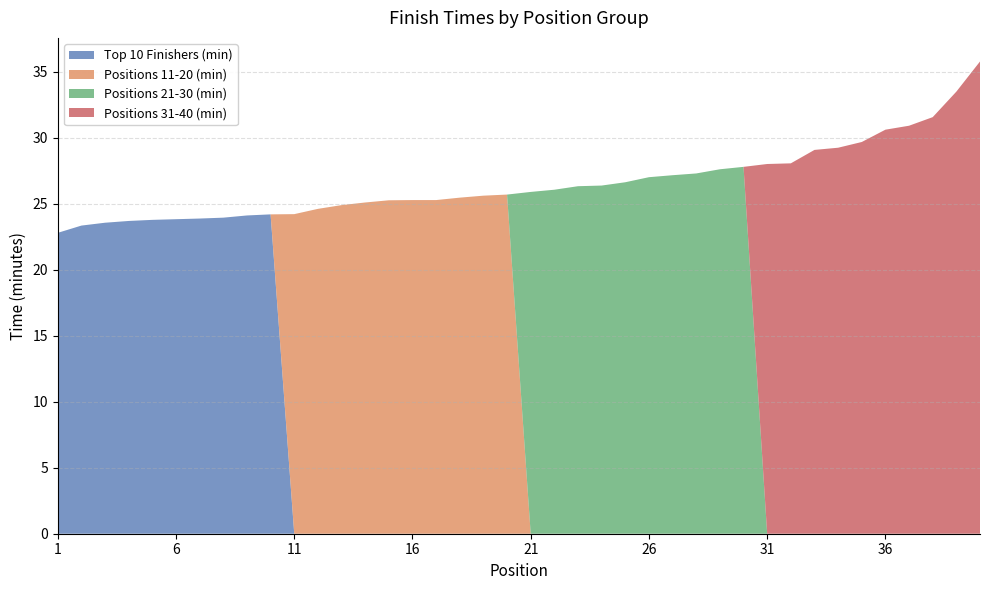

Reading right to left, what are all the values shown in this chart?

Top 10 Finishers (min): 24.2	24.1	23.9	23.9	23.8	23.8	23.7	23.6	23.4	22.8
Positions 11-20 (min): 25.7	25.6	25.5	25.3	25.3	25.3	25.1	24.9	24.6	24.2
Positions 21-30 (min): 27.8	27.6	27.3	27.2	27.0	26.6	26.4	26.3	26.1	25.9
Positions 31-40 (min): 35.8	33.5	31.6	30.9	30.6	29.7	29.2	29.1	28.1	28.0